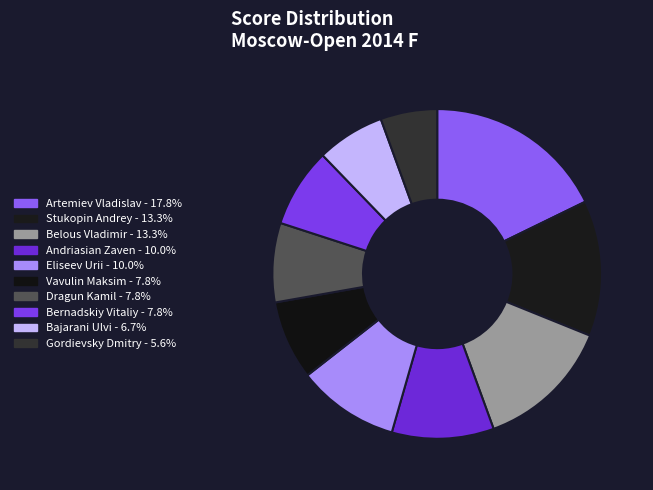

How many slices are in this pie chart?

10